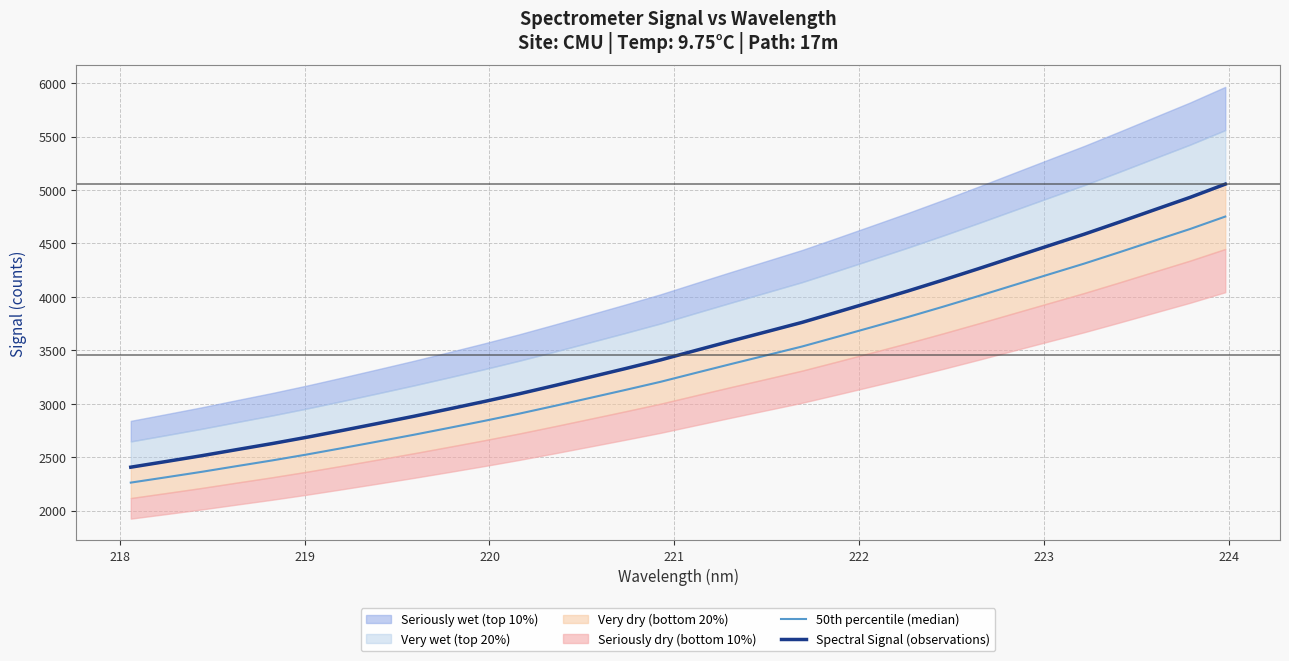

What is the highest value of the 50th percentile (median) series?

4751.4